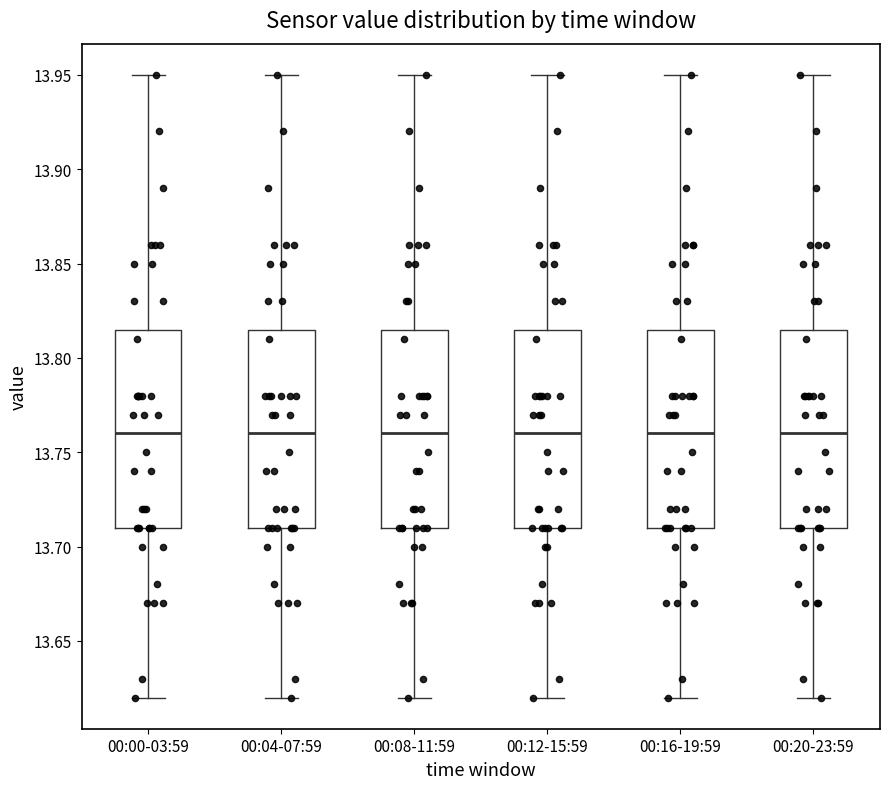

Where does the lower whisker of the box for 00:20-23:59 end on the y-axis? The values are not printed on the chart, so give them approximately, as read against the axis.

13.620